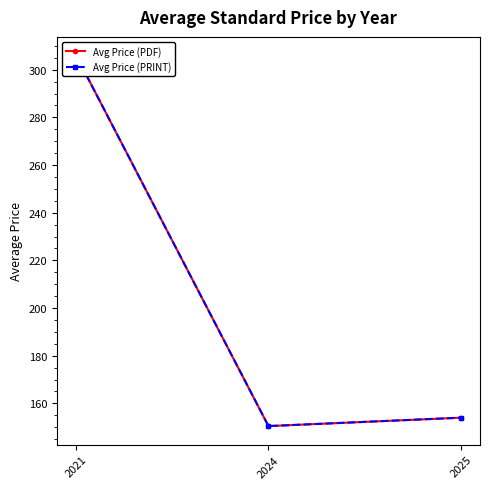

What is the greatest value displayed?

306.0